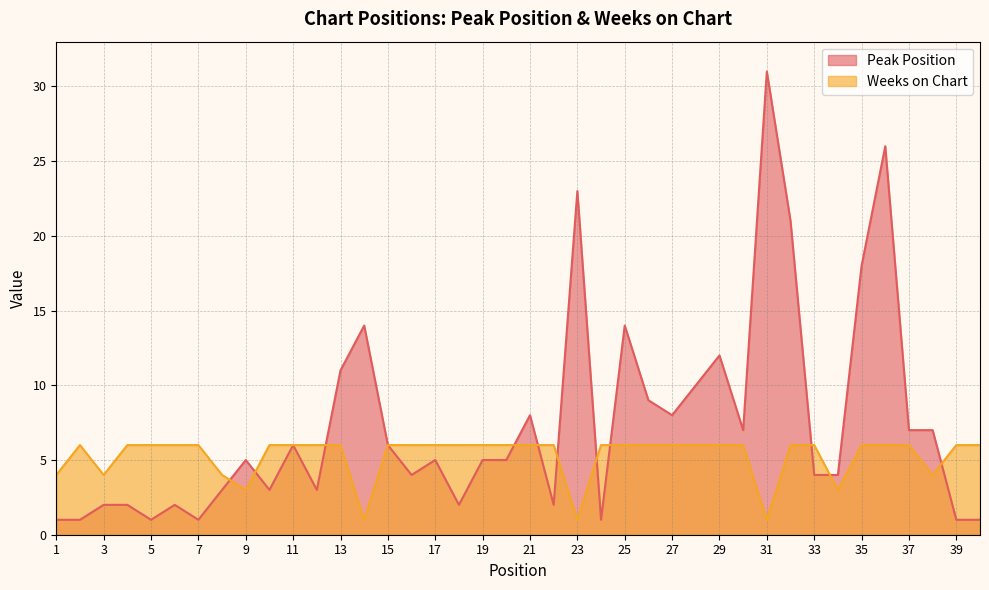

Which has a higher value, 17 or 13?

13